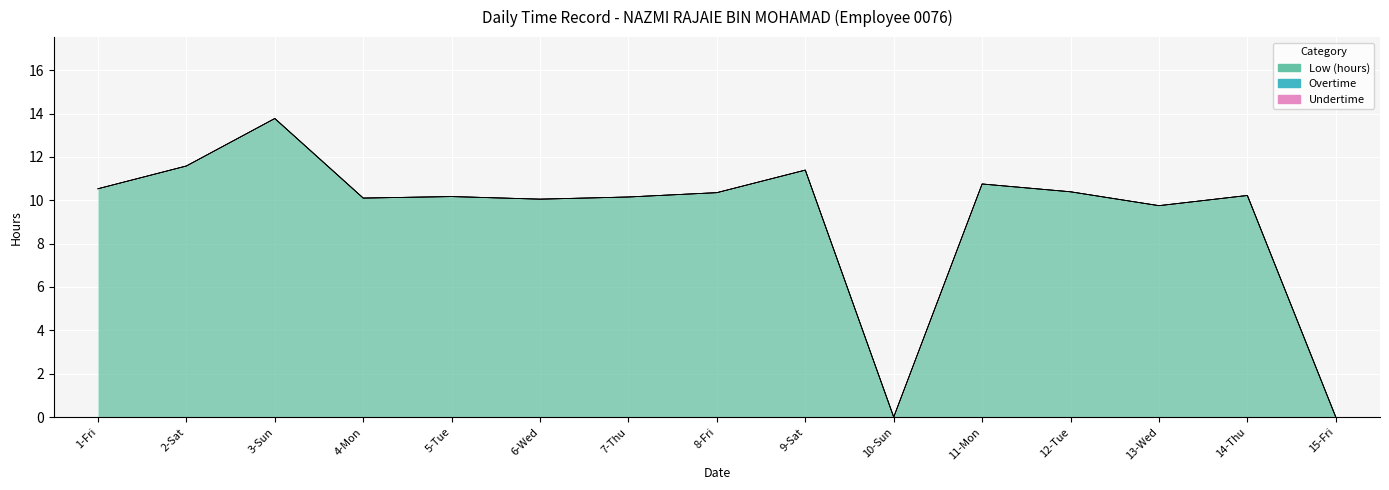

The value of Undertime at 5-Tue is 0.0. True or false?

True